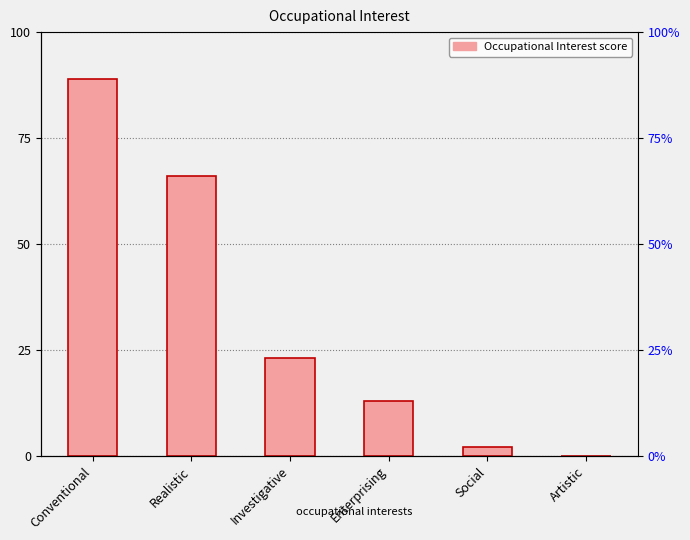

Which label corresponds to the smallest value in the chart?

Artistic